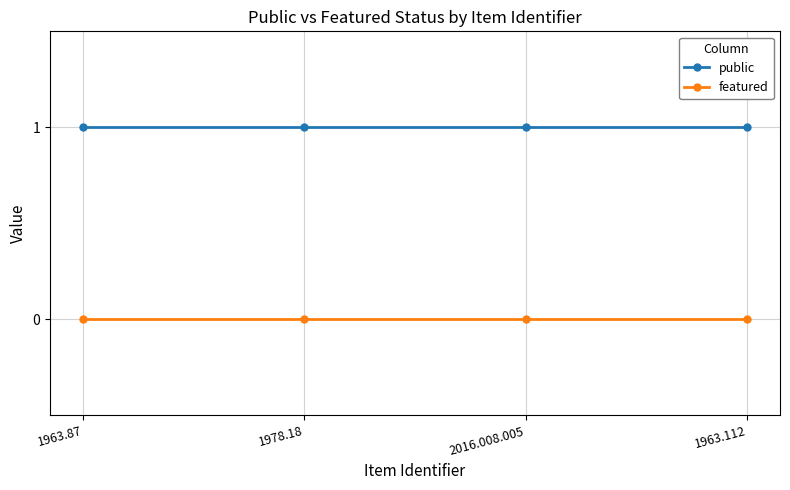

Reading right to left, list all the values displayed in this chart.

public: 1963.112=1	2016.008.005=1	1978.18=1	1963.87=1
featured: 1963.112=0	2016.008.005=0	1978.18=0	1963.87=0